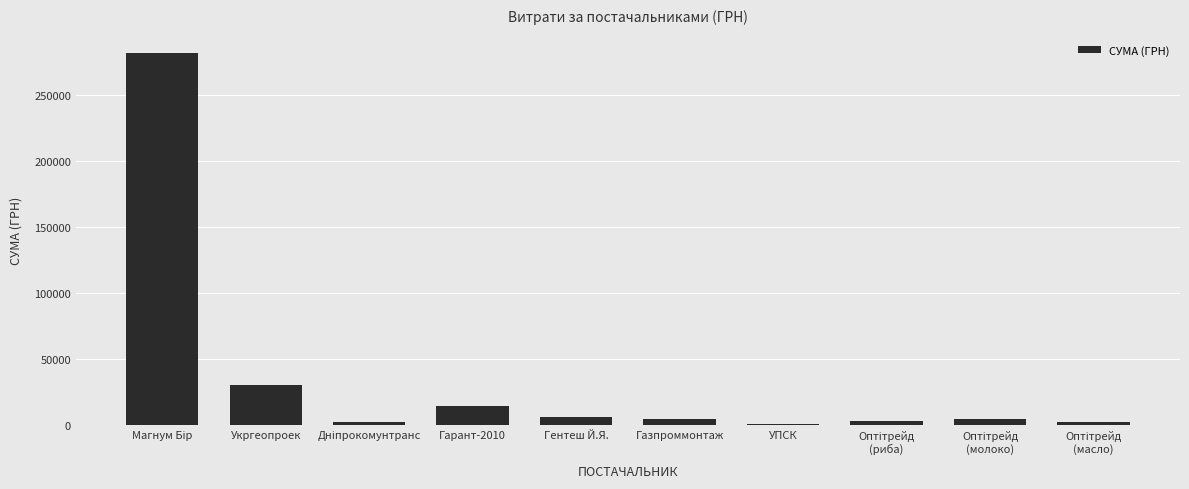

What is the value of the 5th bar from the left?

6338.0